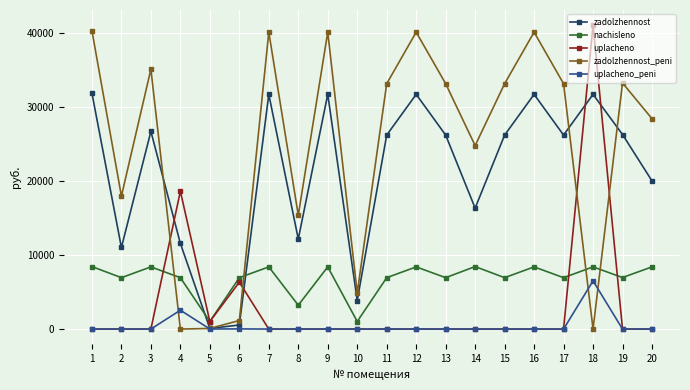

How many times do uplacheno and zadolzhennost cross each other?

4